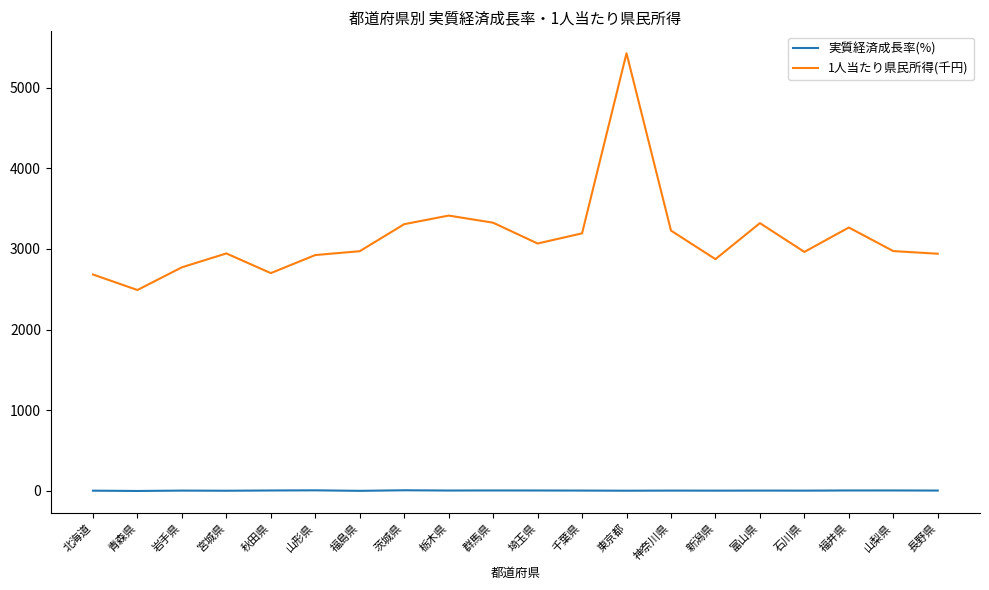

How many values in the 実質経済成長率(%) series exceed 2?

13